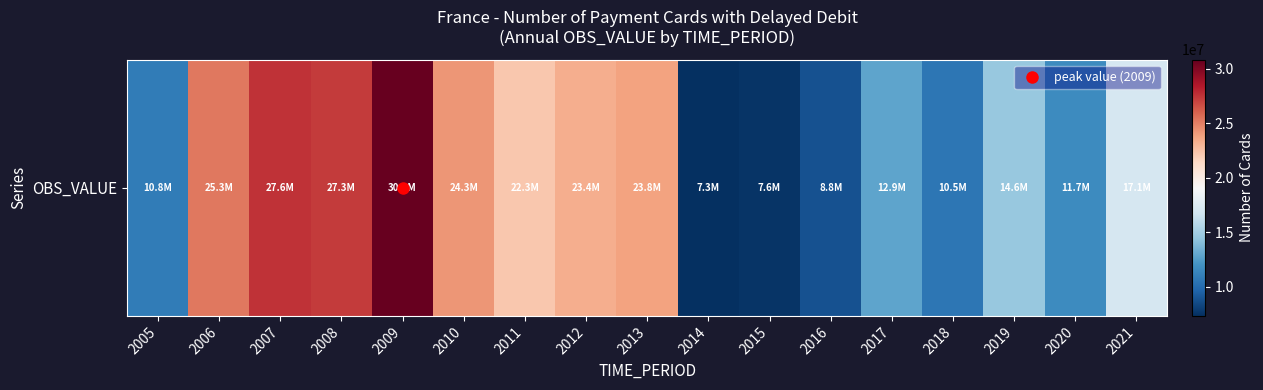

The value at 2016 is 13999434. True or false?

False